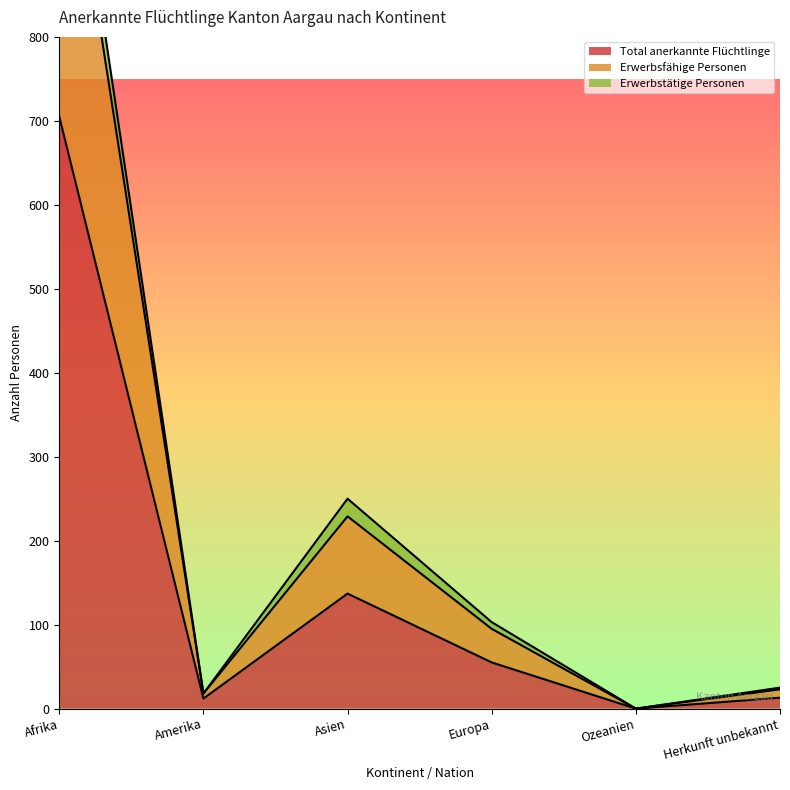

List the labels in order of Erwerbsfähige Personen value, largest first.

Afrika, Asien, Europa, Herkunft unbekannt, Amerika, Ozeanien